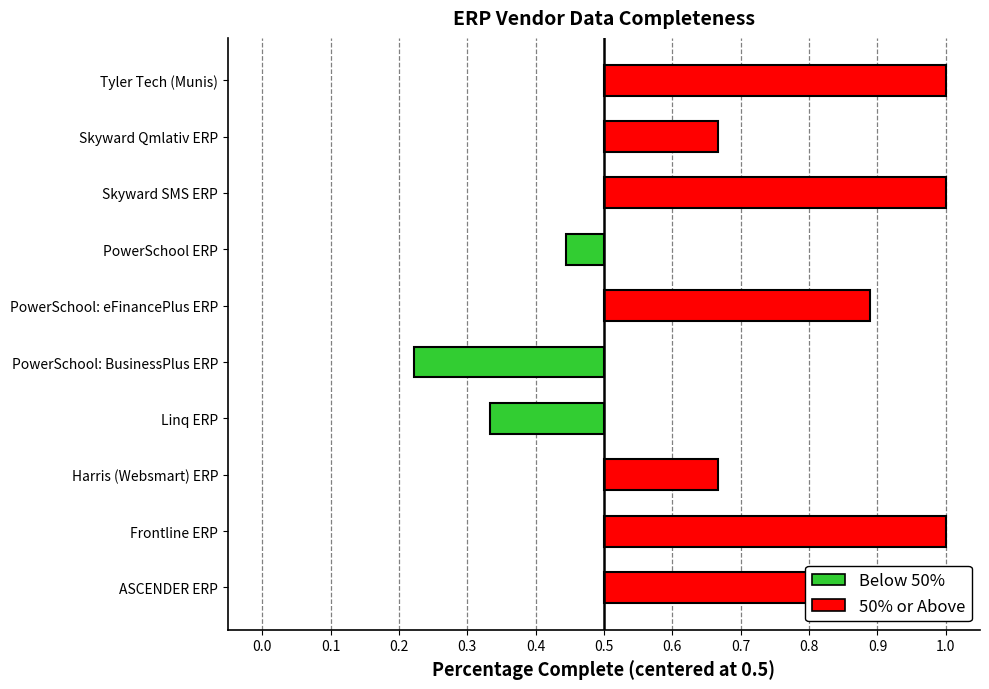

What is the average value?

0.2